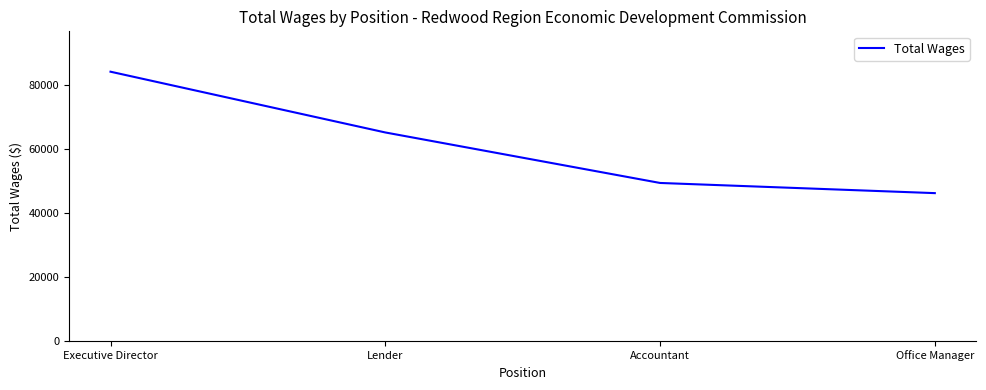

At which label does the data first exceed 65036?

Executive Director